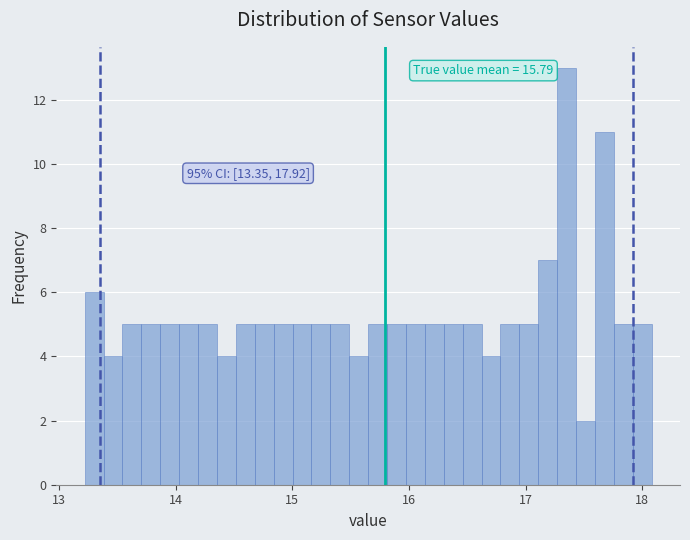

Read against the x-axis, roughly where is the centre of the tallest bar?

17.4